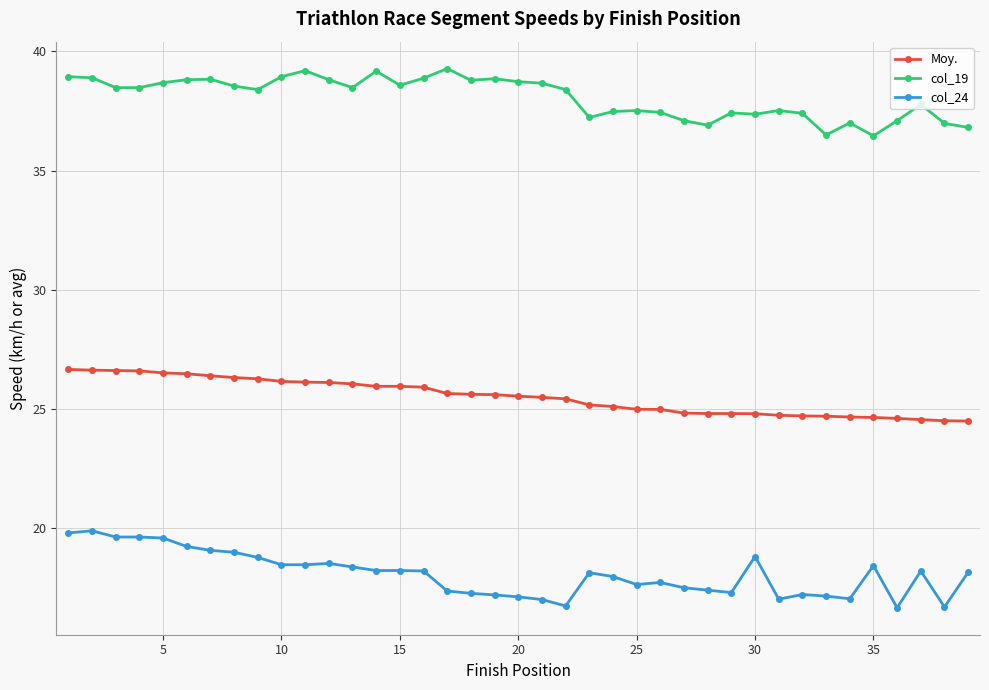

What is the value of the Moy. point at the 37th from the left?

24.5